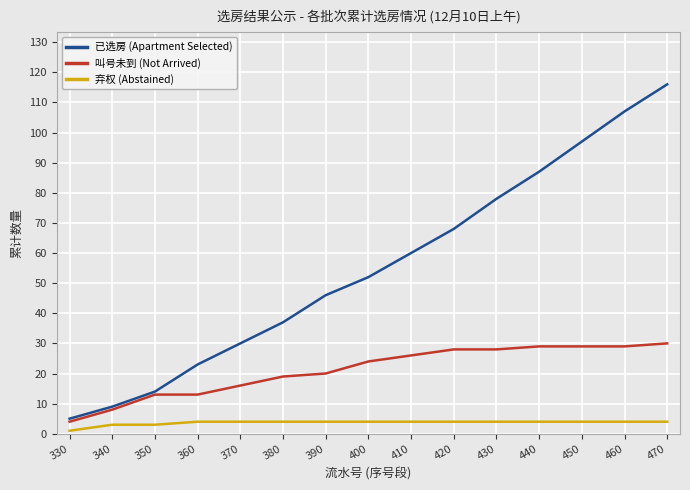

List the series in order of their overall mean, highest first.

已选房 (Apartment Selected), 叫号未到 (Not Arrived), 弃权 (Abstained)